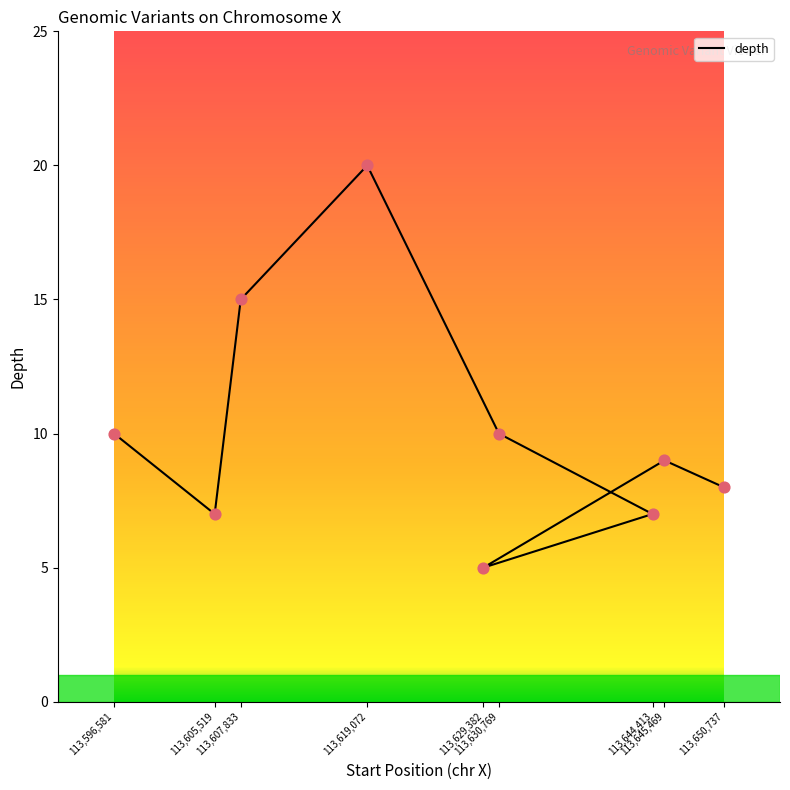

Which has a higher value, 113650737 or 113630769?

113630769